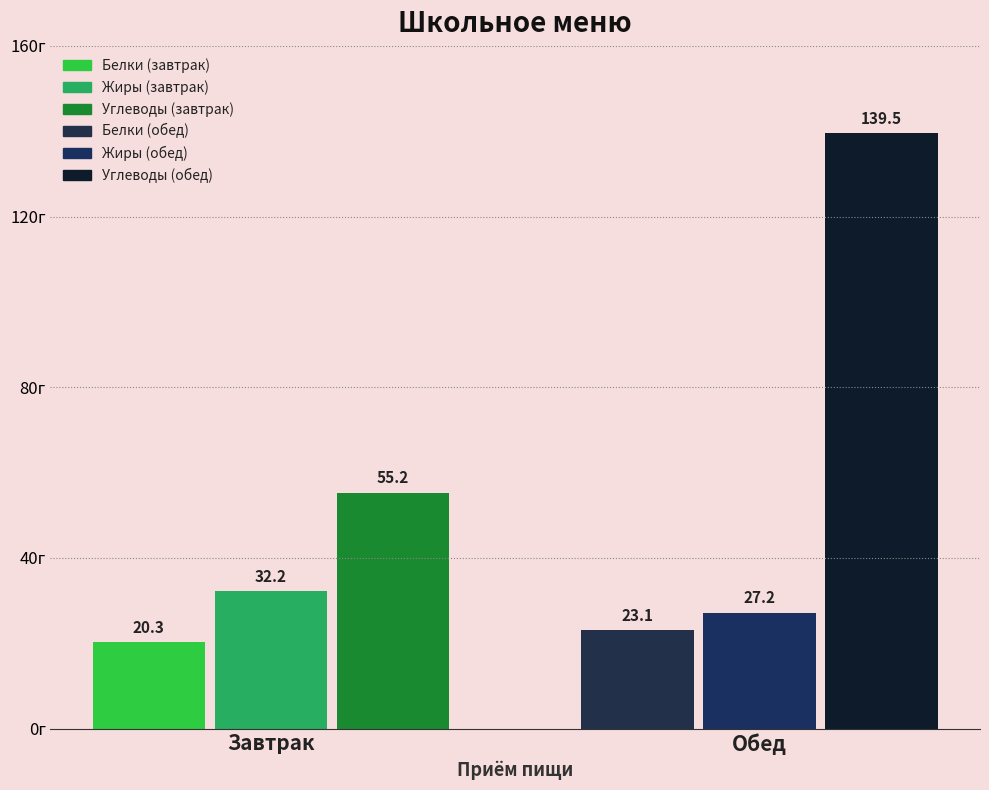

How many data points does each series have?

2